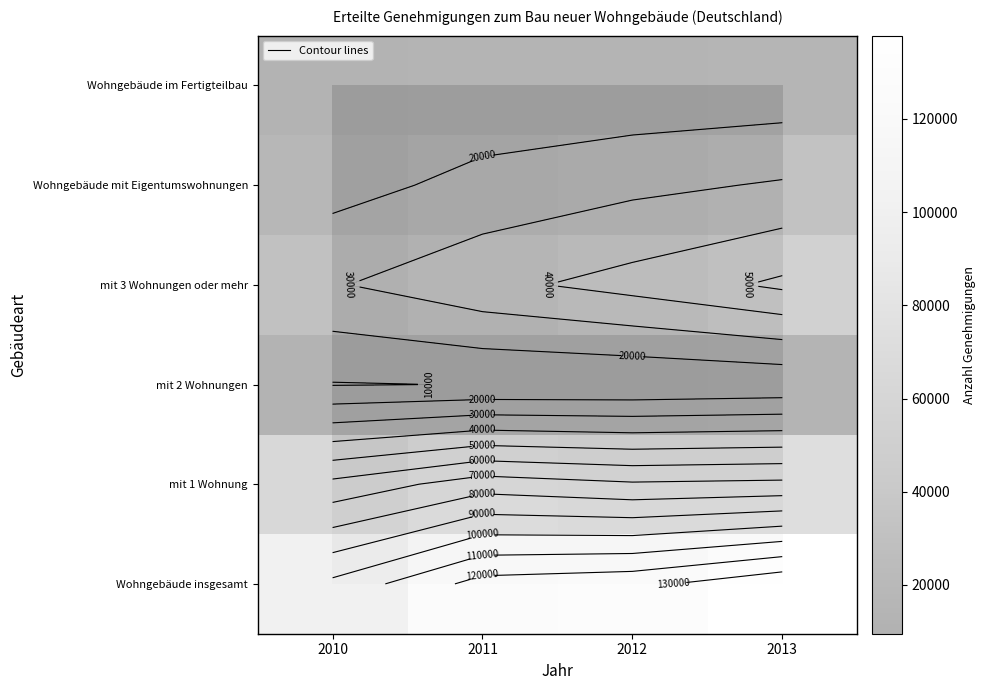

Between 2011 and 2013, which is larger?

2013